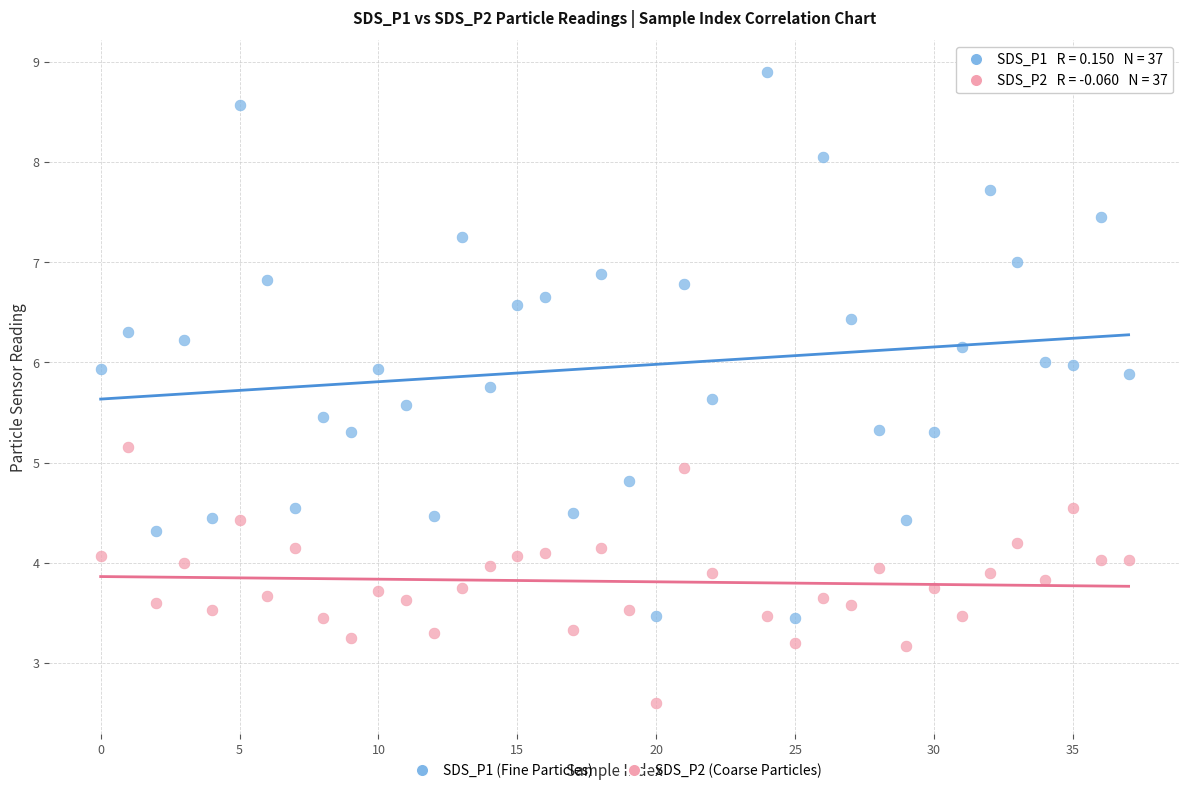

Across all data points, what is the range of Y values (max minus min)?

6.3